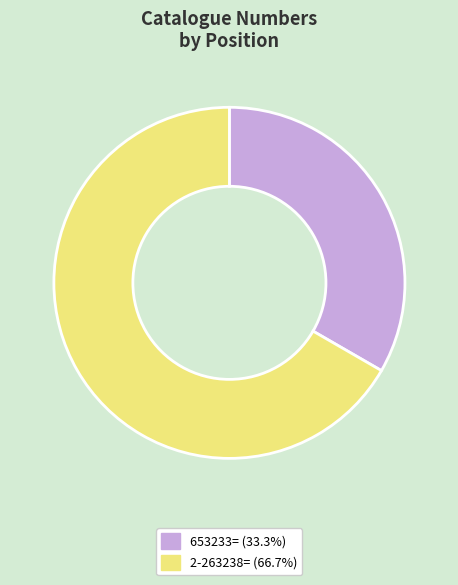

Which slice represents more than half of the pie?

2-263238=